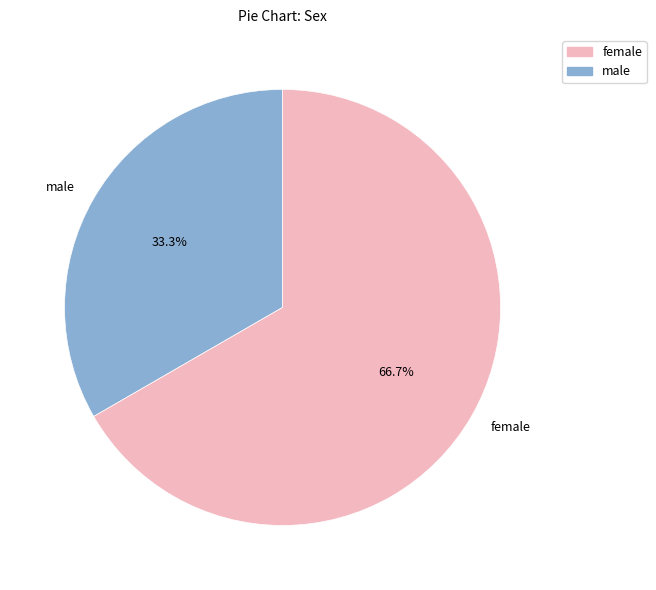

What is the ratio of the value at male to the value at female?

0.5